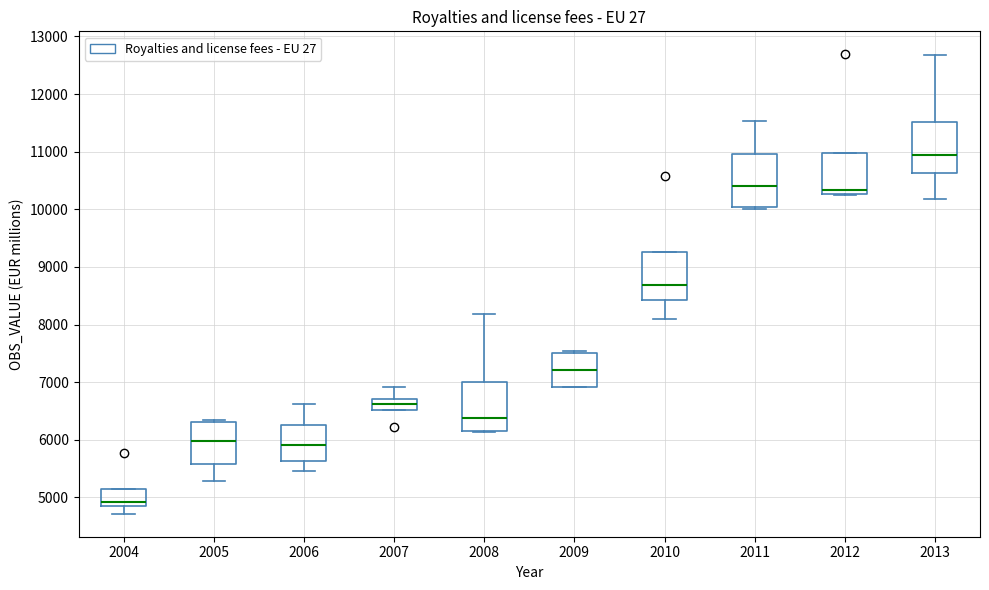

Reading left to right, read every box against the y-axis: the position of its median line, the range the box covers, and the ends of its whiskers. The values are not printed on the chart, so give them approximately, as read against the axis.

2004: median 4900 (just above the box's lower edge), box 4900 to 5100, whiskers 4700 to 5100
2005: median 6000, box 5600 to 6300, whiskers 5300 to 6400
2006: median 5900, box 5600 to 6300, whiskers 5500 to 6600
2007: median 6600, box 6500 to 6700, whiskers 6500 to 6900
2008: median 6400, box 6200 to 7000, whiskers 6100 to 8200
2009: median 7200, box 6900 to 7500, whiskers 6900 to 7500 (just above the box's upper edge)
2010: median 8700, box 8400 to 9300, whiskers 8100 to 9300
2011: median 10400, box 10000 to 11000, whiskers 10000 to 11500
2012: median 10300 (just above the box's lower edge), box 10300 to 11000, whiskers 10300 to 11000
2013: median 11000, box 10600 to 11500, whiskers 10200 to 12700